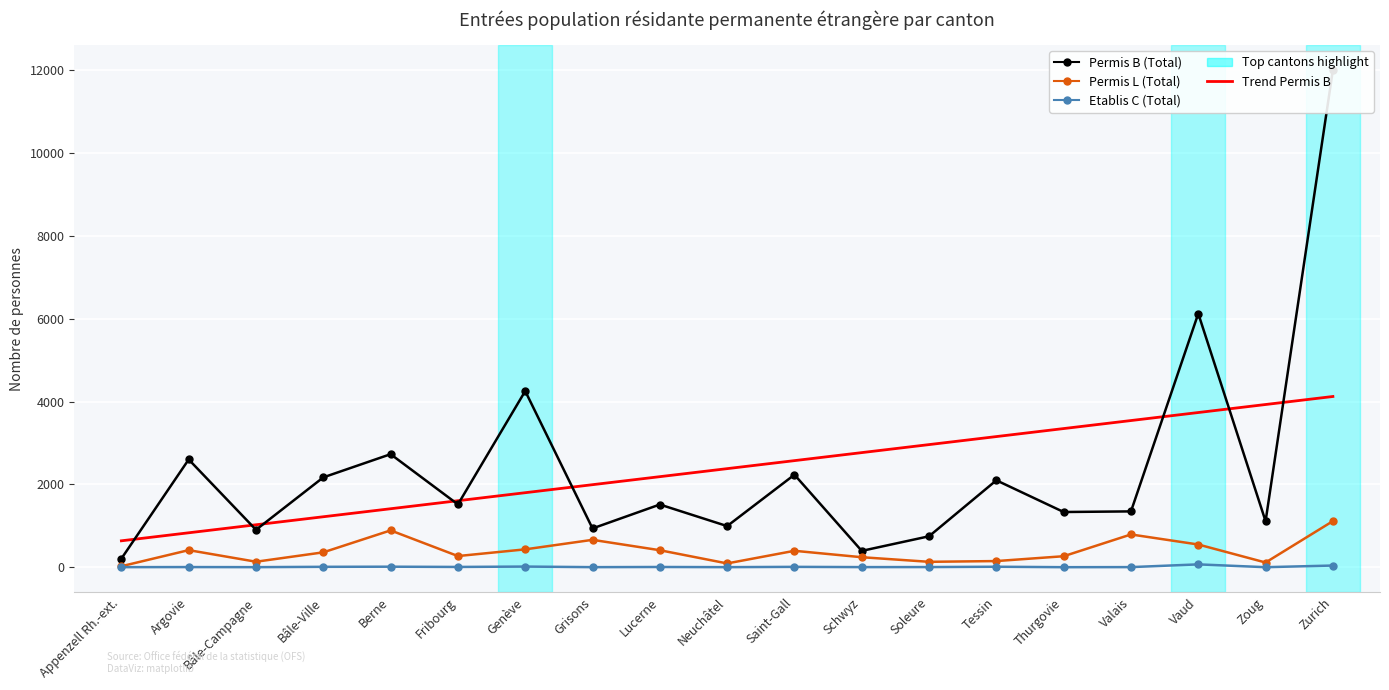

What is the average value of the Permis B (Total) series?

2380.6